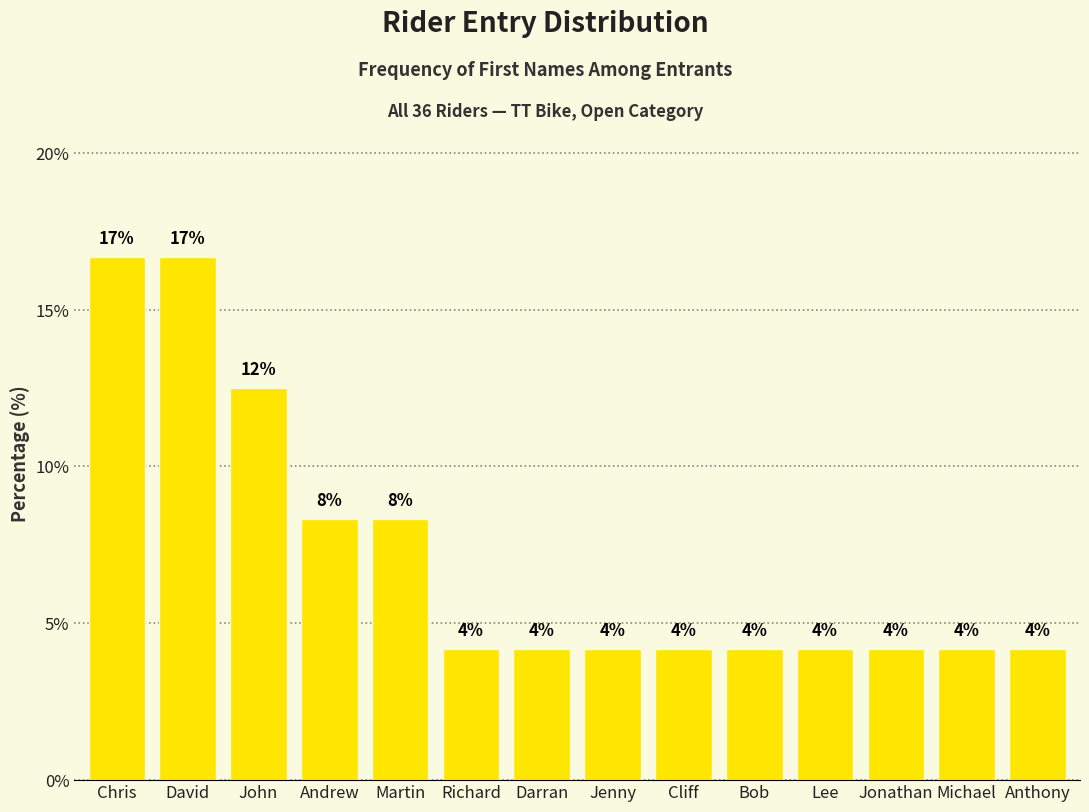

What is the approximate value at Chris?

16.7